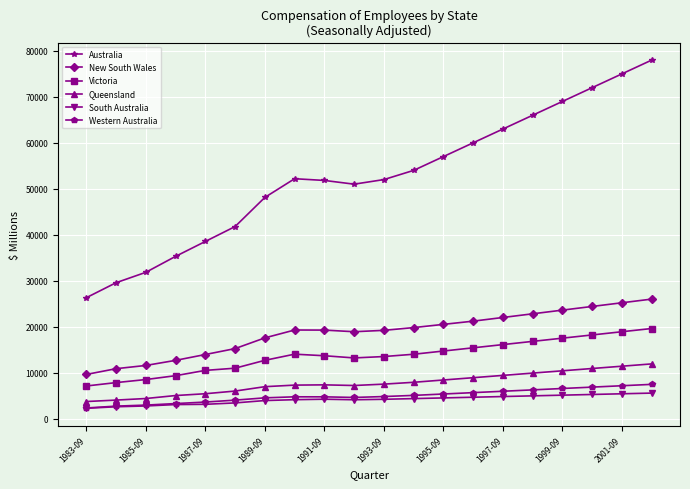

What is the value of the South Australia point at the 14th from the left?

4650